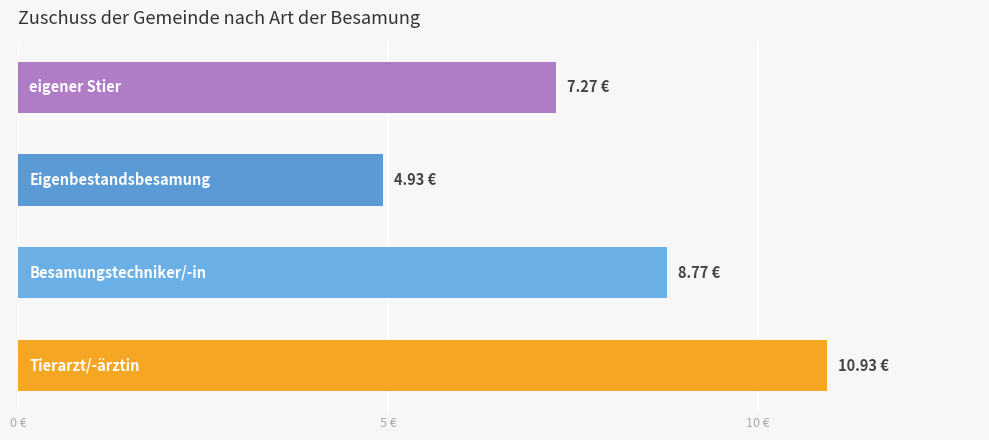

Does the chart contain any negative values?

No